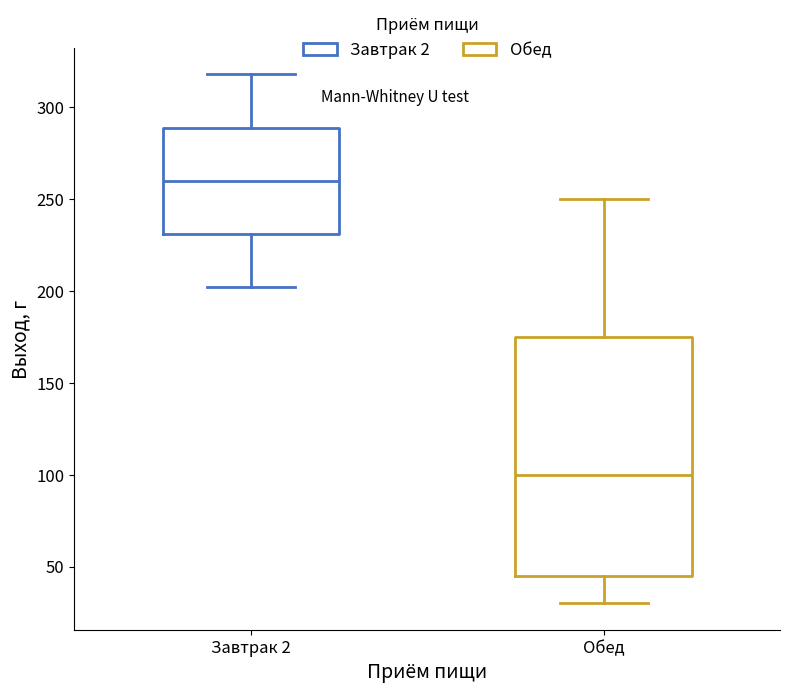

Reading left to right, transcribe this box plot: for each box, give where its median line is, the range the box spans, and where its two whiskers end, as read against the y-axis. The values are not printed on the chart, so give them approximately, as read against the axis.

Завтрак 2: median 260, box 230 to 290, whiskers 200 to 320
Обед: median 100, box 45 to 175, whiskers 30 to 250